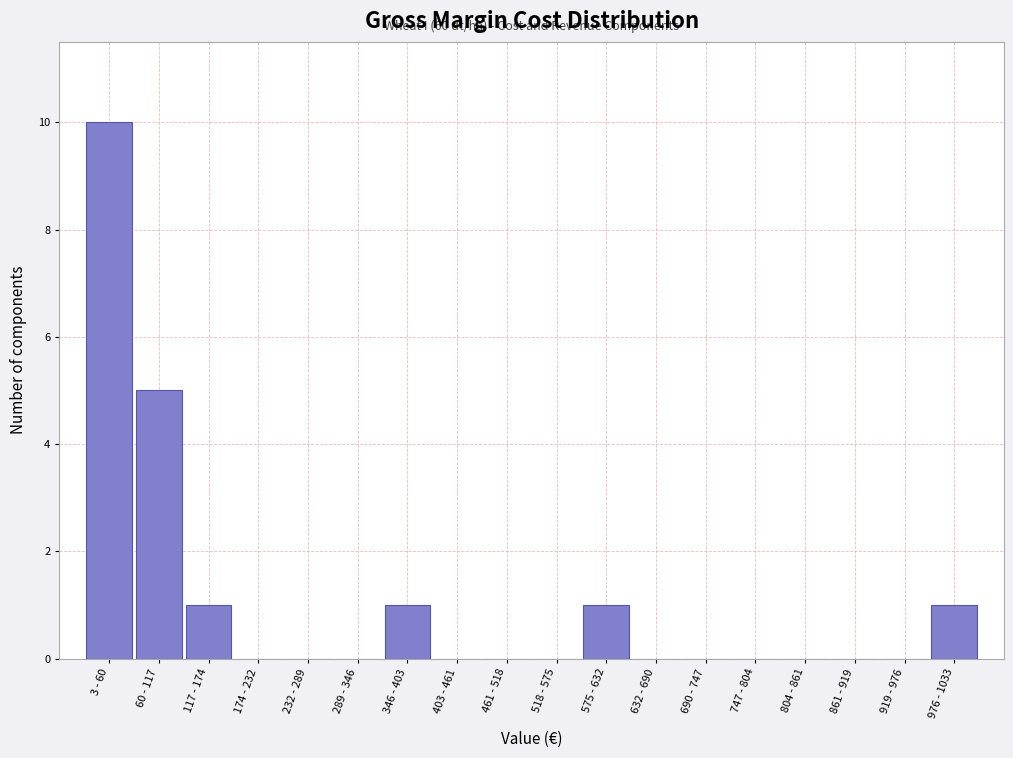

Reading right to left, extract all data points from this chart.

976 - 1033=1	919 - 976=0	861 - 919=0	804 - 861=0	747 - 804=0	690 - 747=0	632 - 690=0	575 - 632=1	518 - 575=0	461 - 518=0	403 - 461=0	346 - 403=1	289 - 346=0	232 - 289=0	174 - 232=0	117 - 174=1	60 - 117=5	3 - 60=10